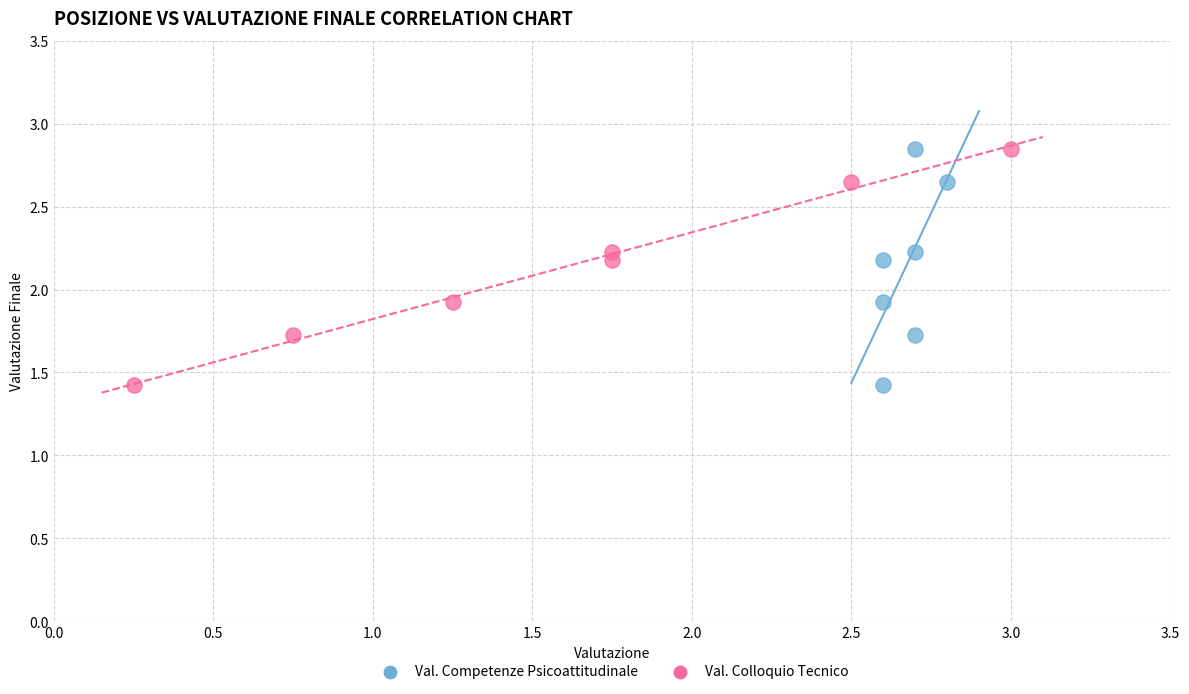

What are all the series names shown in the legend?

Val. Competenze Psicoattitudinale, Val. Colloquio Tecnico